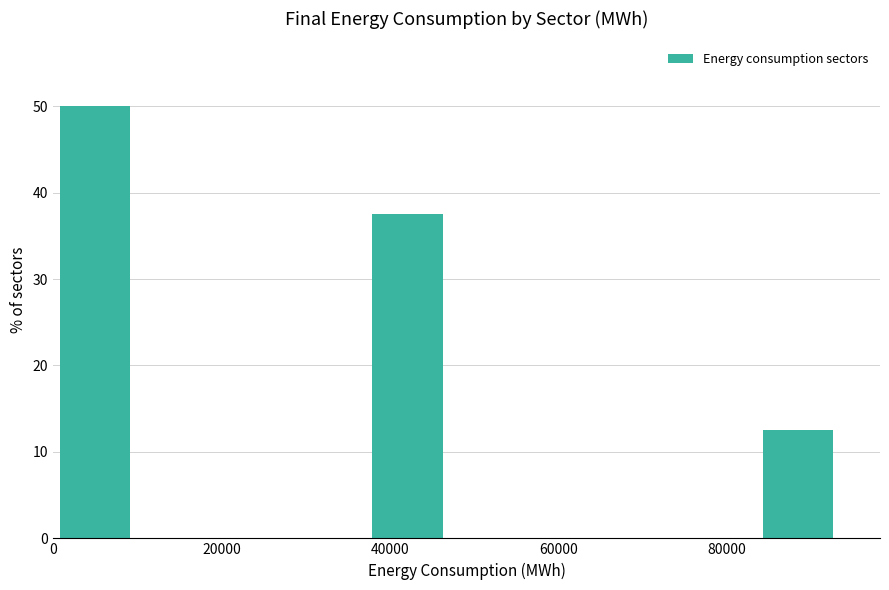

Over which range of the x-axis is the bar tallest?

0 to 10000